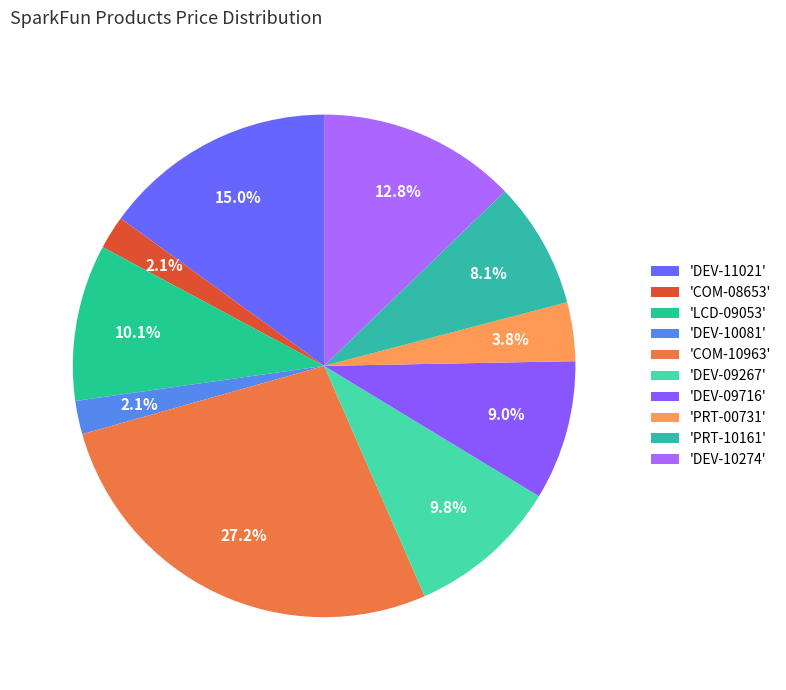

How many segments does this pie chart have?

10